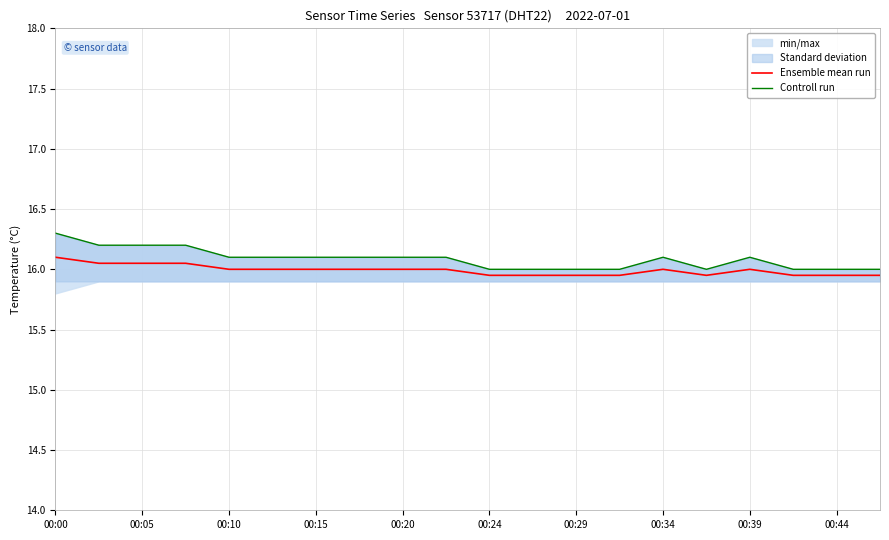

What is the difference between the maximum and minimum values in the Ensemble mean run series?

0.2